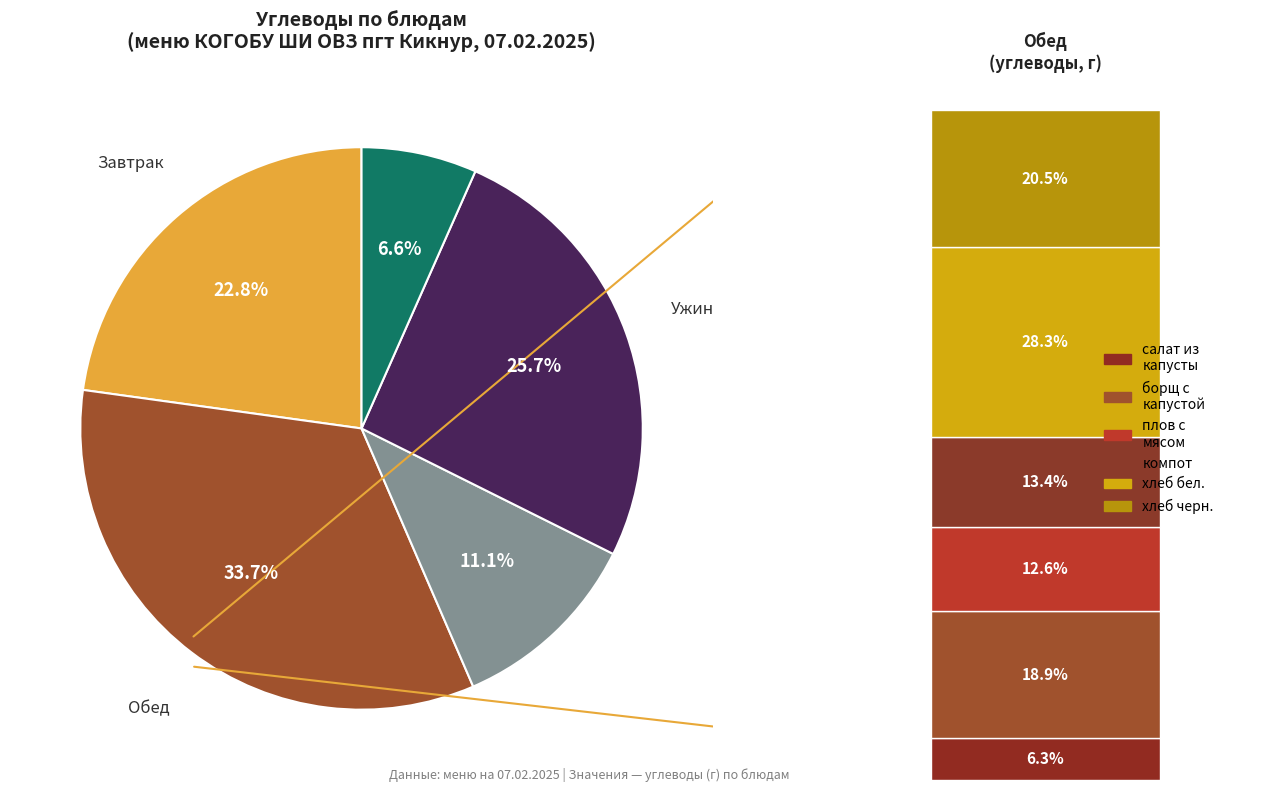

Does any single category account for the majority?

No